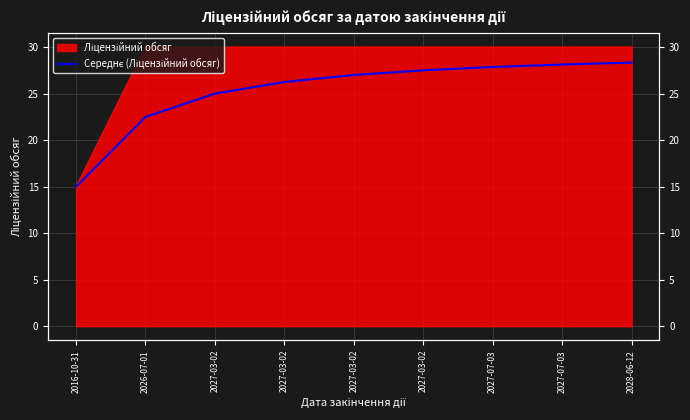

Where is the data nearest to the value 21?

2026-07-01